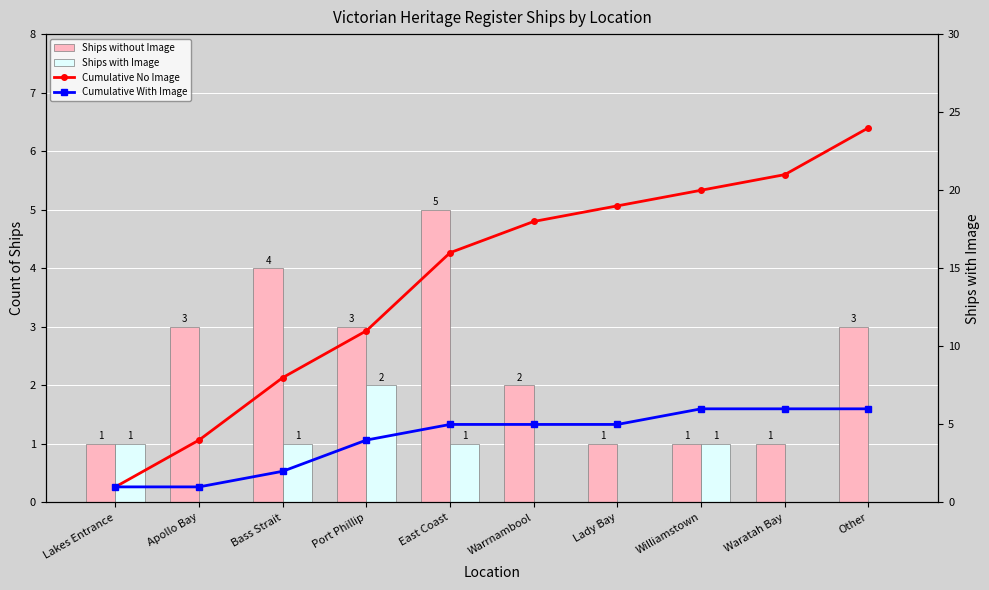

Which category has the highest value in the Ships with Image series?

Port Phillip